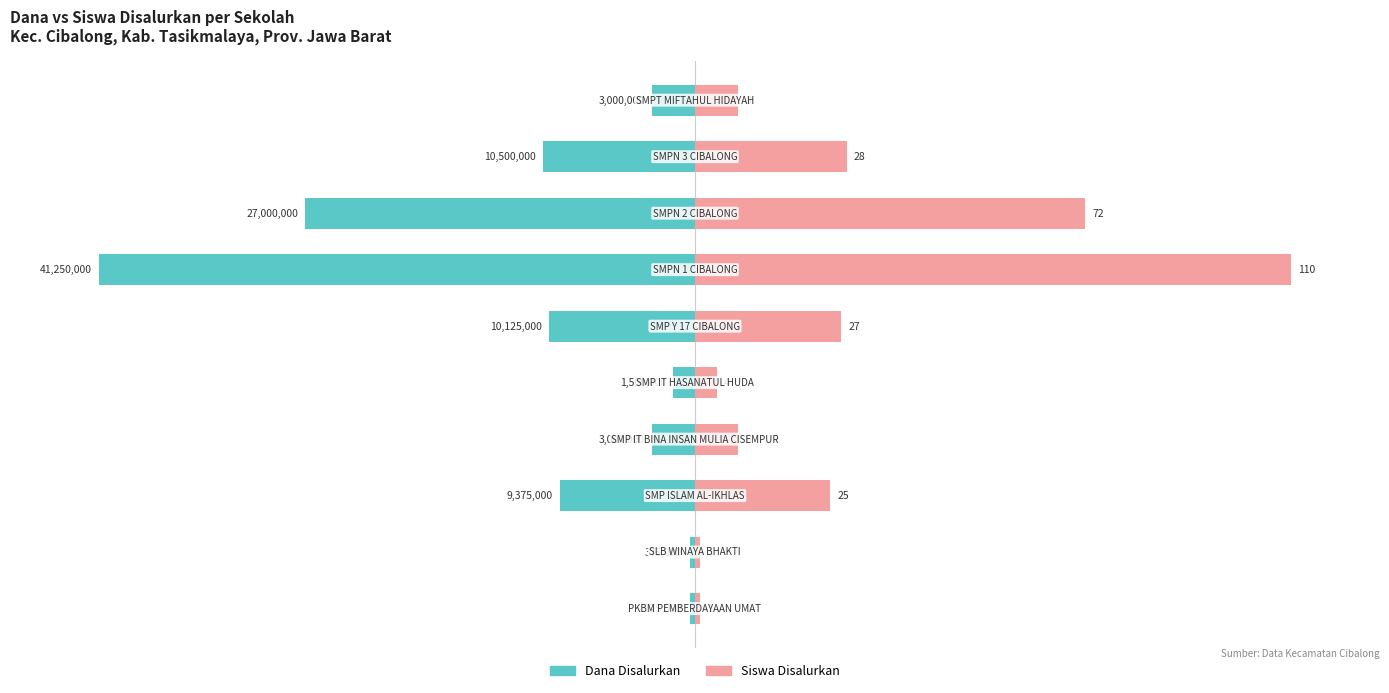

What are all the series names shown in the legend?

Dana Disalurkan, Siswa Disalurkan